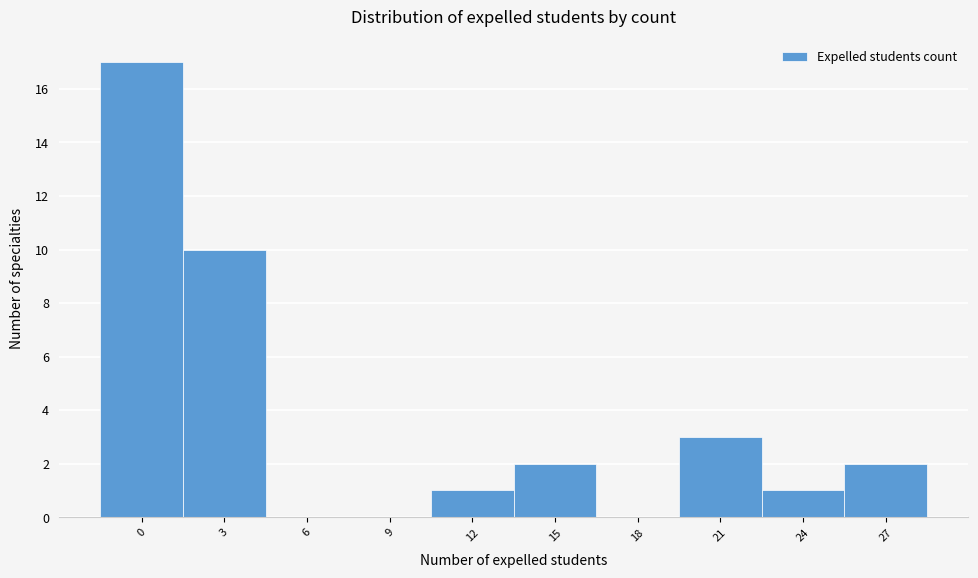

Reading left to right, what are all the values shown in this chart?

0=17	3=10	6=0	9=0	12=1	15=2	18=0	21=3	24=1	27=2